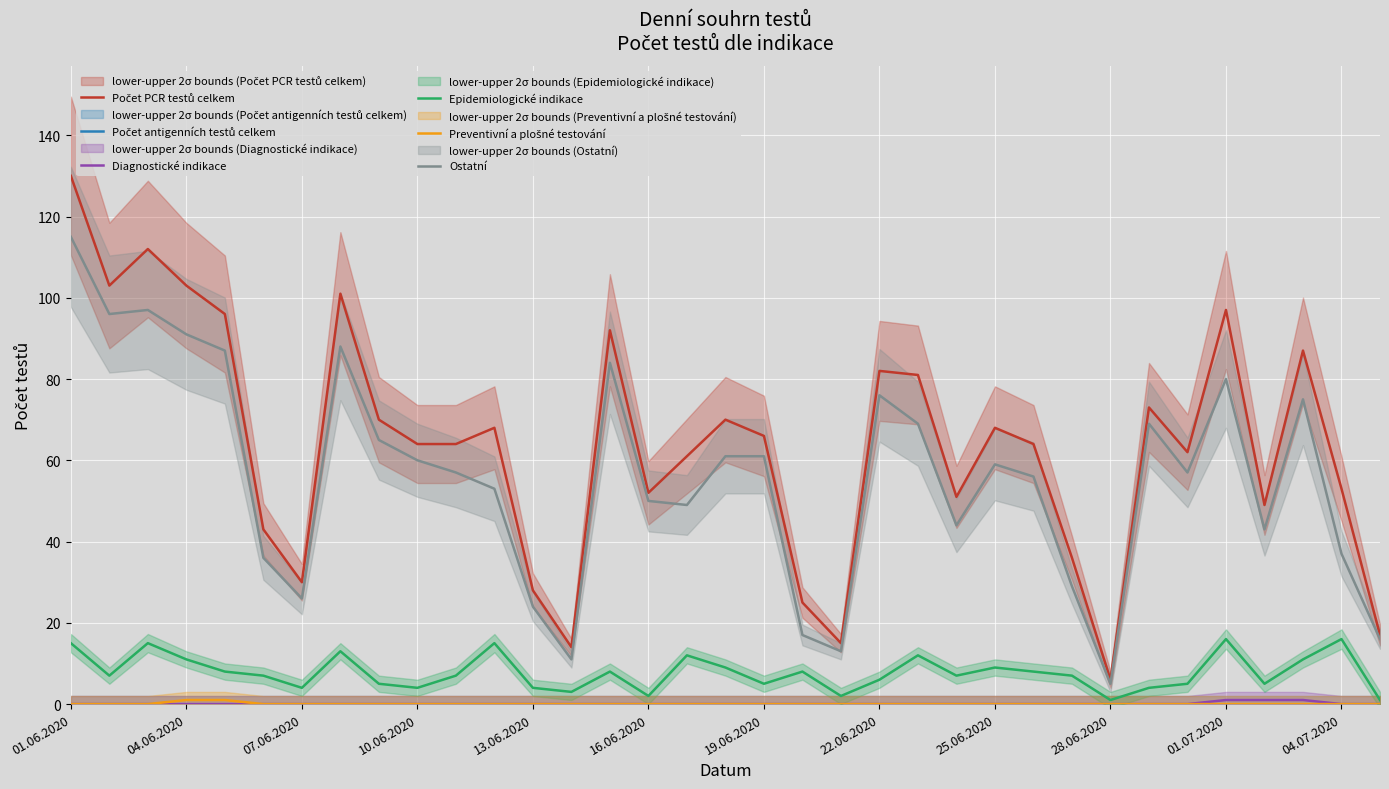

At which label is Preventivní a plošné testování closest to 0?

01.06.2020